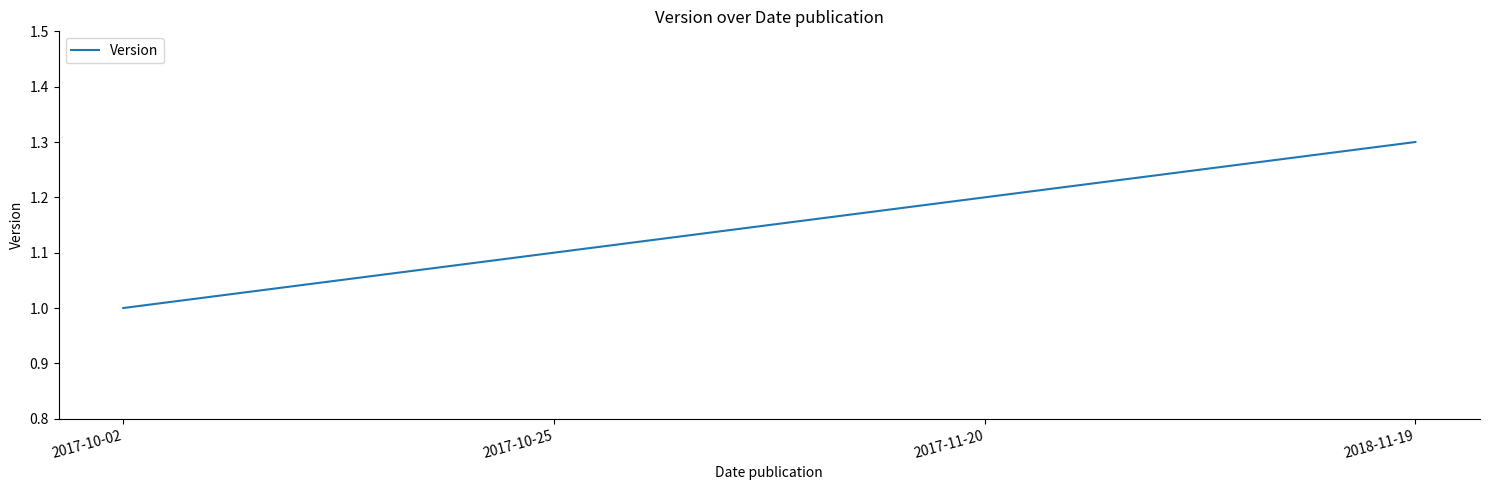

What is the ratio of the value at 2017-11-20 to the value at 2018-11-19?

0.9